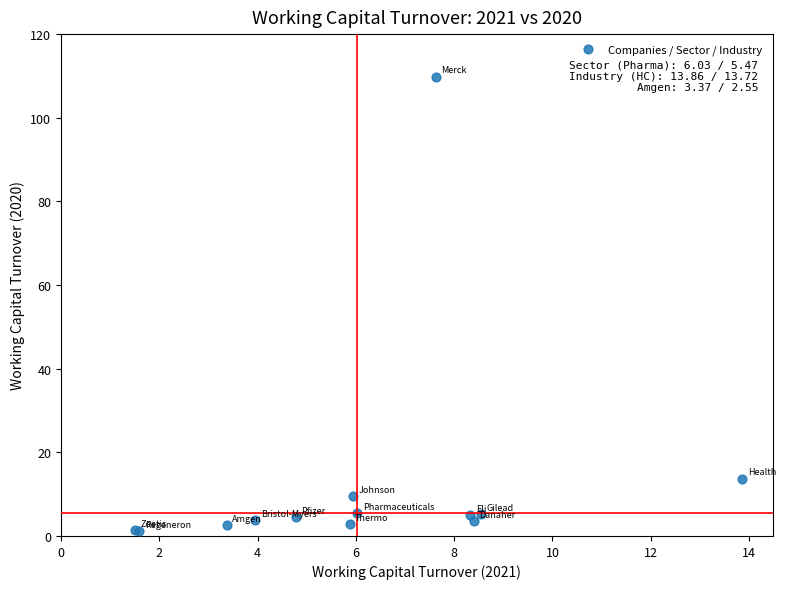

What Y value in the scatter plot is closest to 55?

13.7